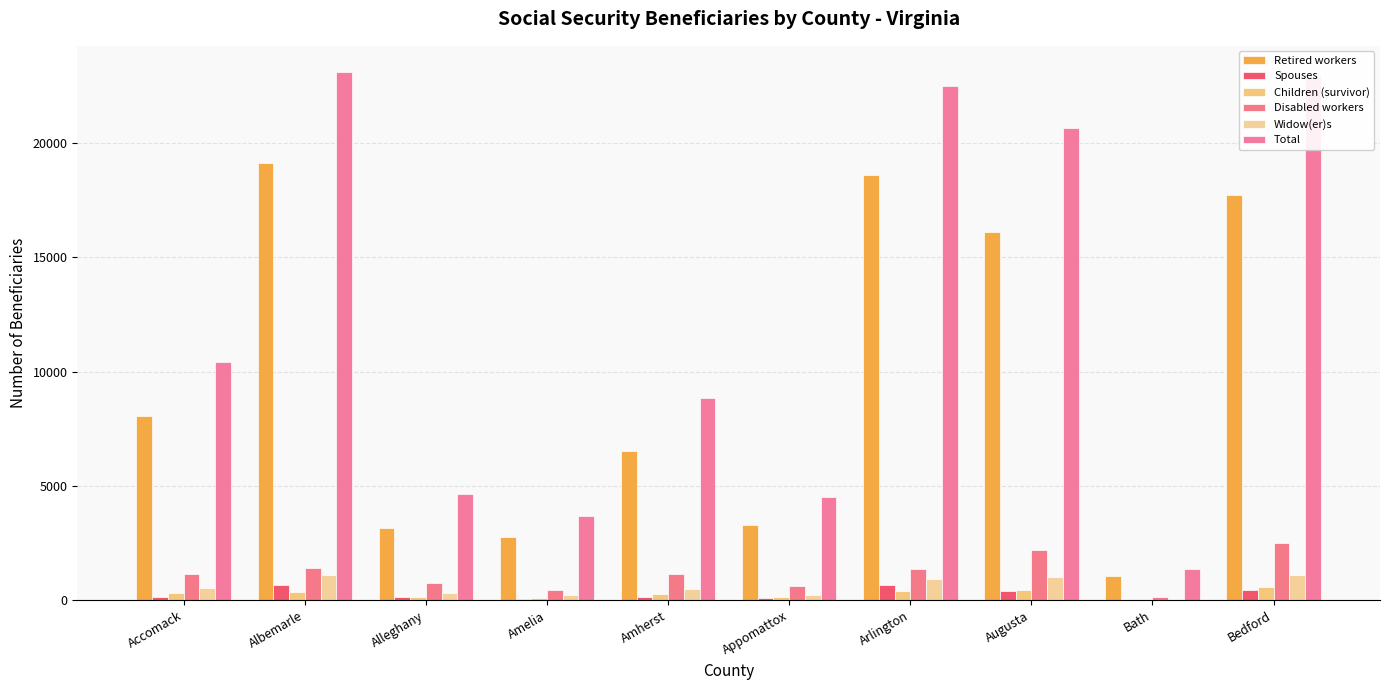

Rank the categories by Total value from lowest to highest.

Bath, Amelia, Appomattox, Alleghany, Amherst, Accomack, Augusta, Arlington, Bedford, Albemarle